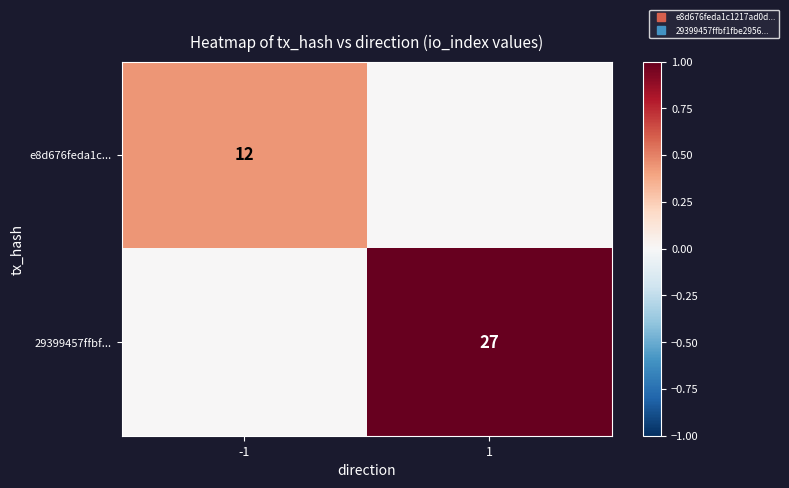

List the series in order of their overall mean, highest first.

29399457ffbf..., e8d676feda1c...